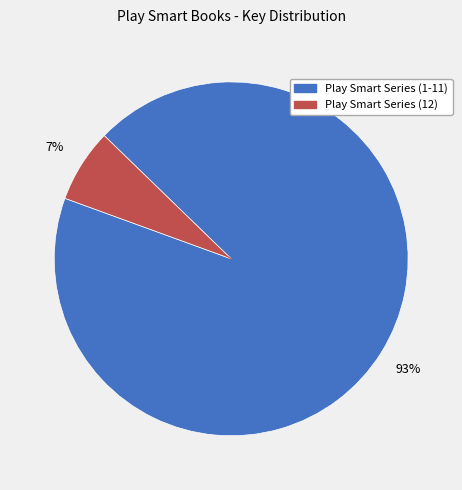

Is there any slice that represents more than half of the pie?

Yes